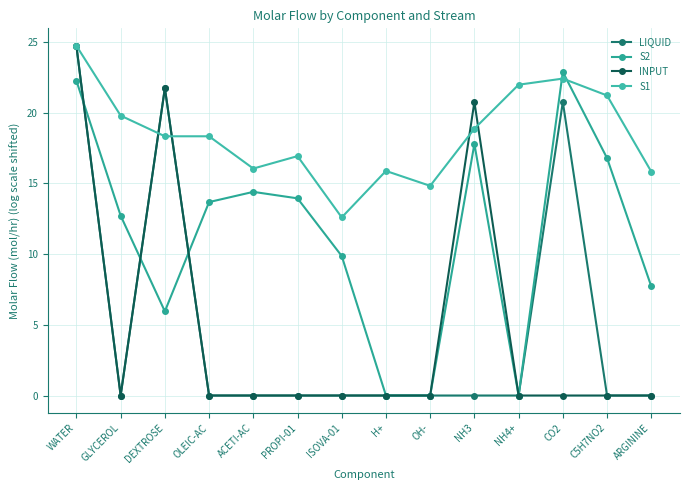

How many times do S2 and LIQUID cross each other?

3